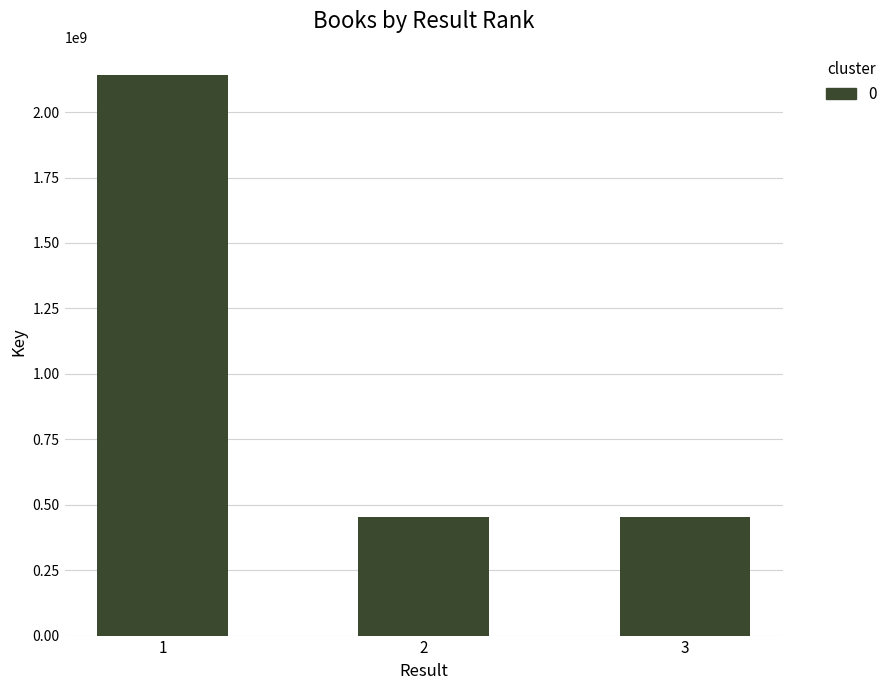

What is the value of the 3rd bar from the left?

451424954